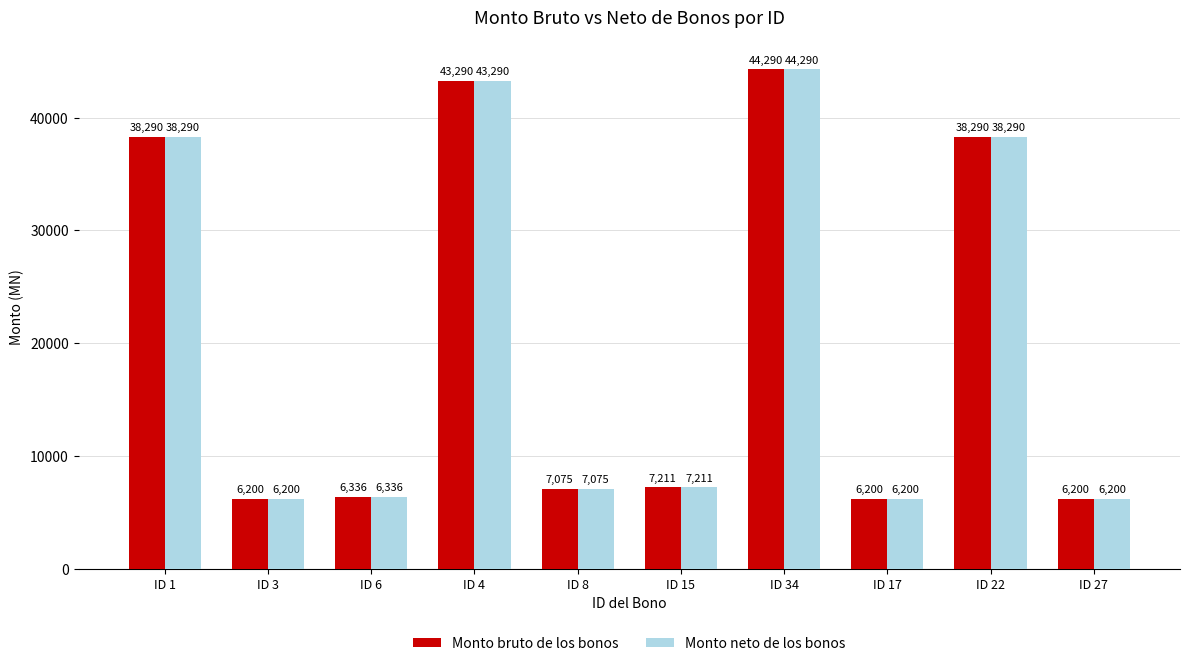

The value of Monto bruto de los bonos at ID 8 is 9311.2. True or false?

False